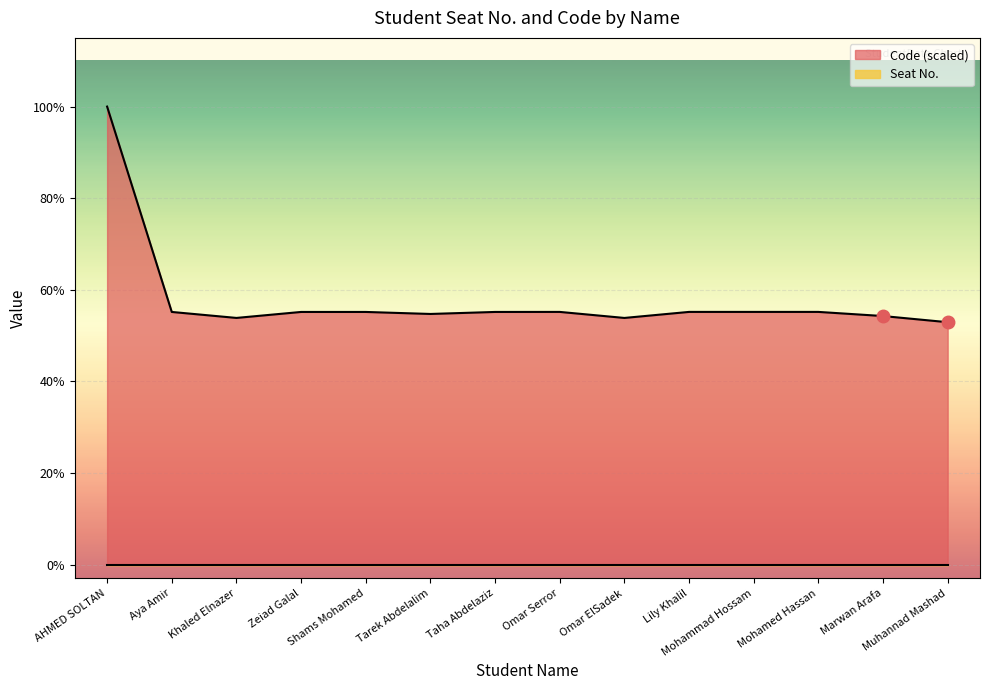

List the labels in order of value, smallest first.

Muhannad Mashad, Omar ElSadek, Khaled Elnazer, Marwan Arafa, Tarek Abdelalim, Aya Amir, Zeiad Galal, Shams Mohamed, Taha Abdelaziz, Omar Serror, Lily Khalil, Mohammad Hossam, Mohamed Hassan, AHMED SOLTAN